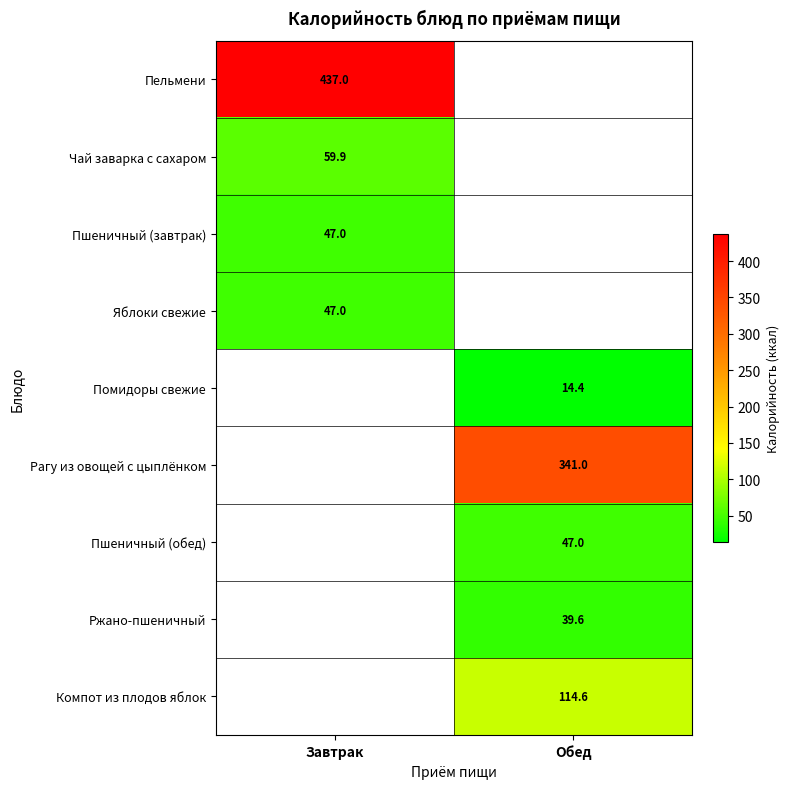

The Ржано-пшеничный series shows 39.6 at Обед. True or false?

True